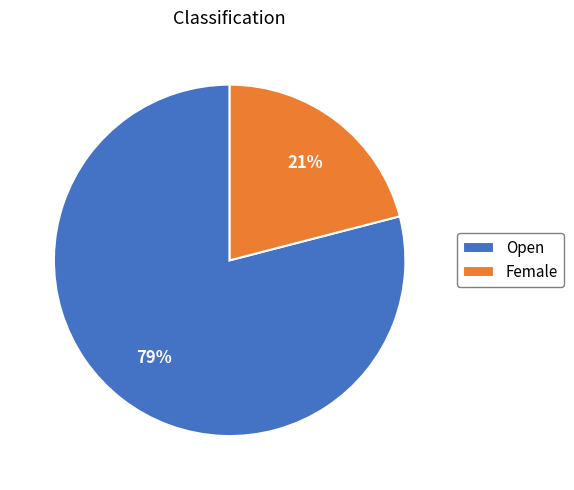

Is there any slice that represents more than half of the pie?

Yes